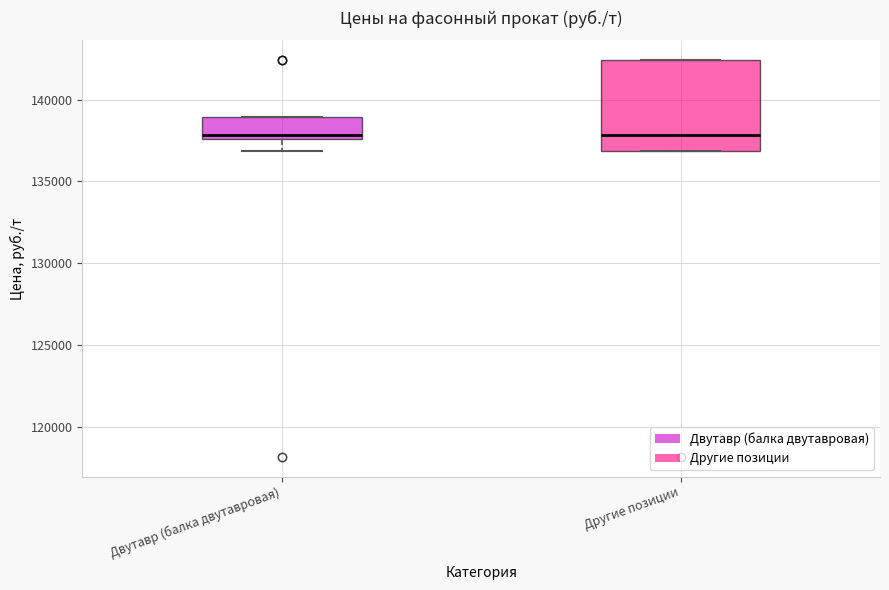

Comparing the boxes themselves (not the whiskers), which one is the tallest?

Другие позиции